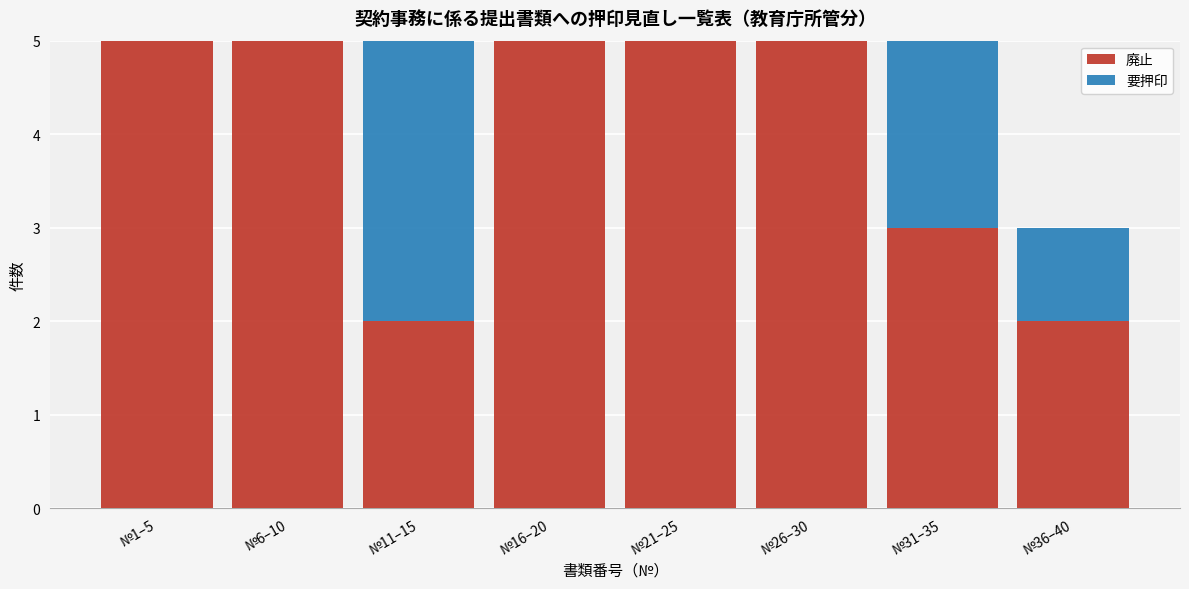

Reading left to right, list the values for the 廃止 series.

№1–5=5	№6–10=5	№11–15=2	№16–20=5	№21–25=5	№26–30=5	№31–35=3	№36–40=2